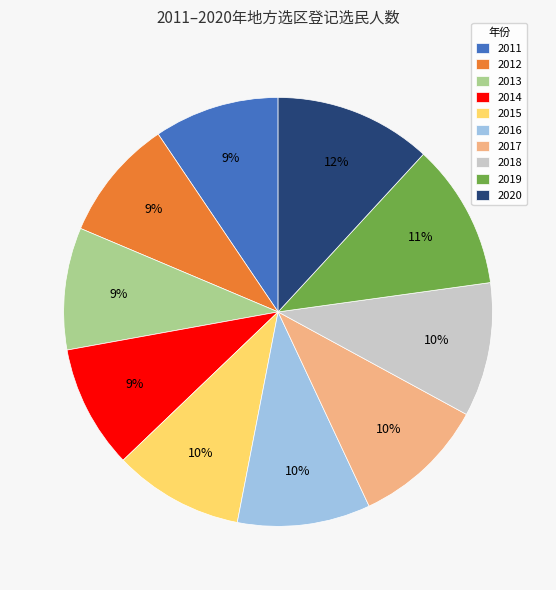

Approximately how many times larger is the value at 2015 compared to 2012?

1.1